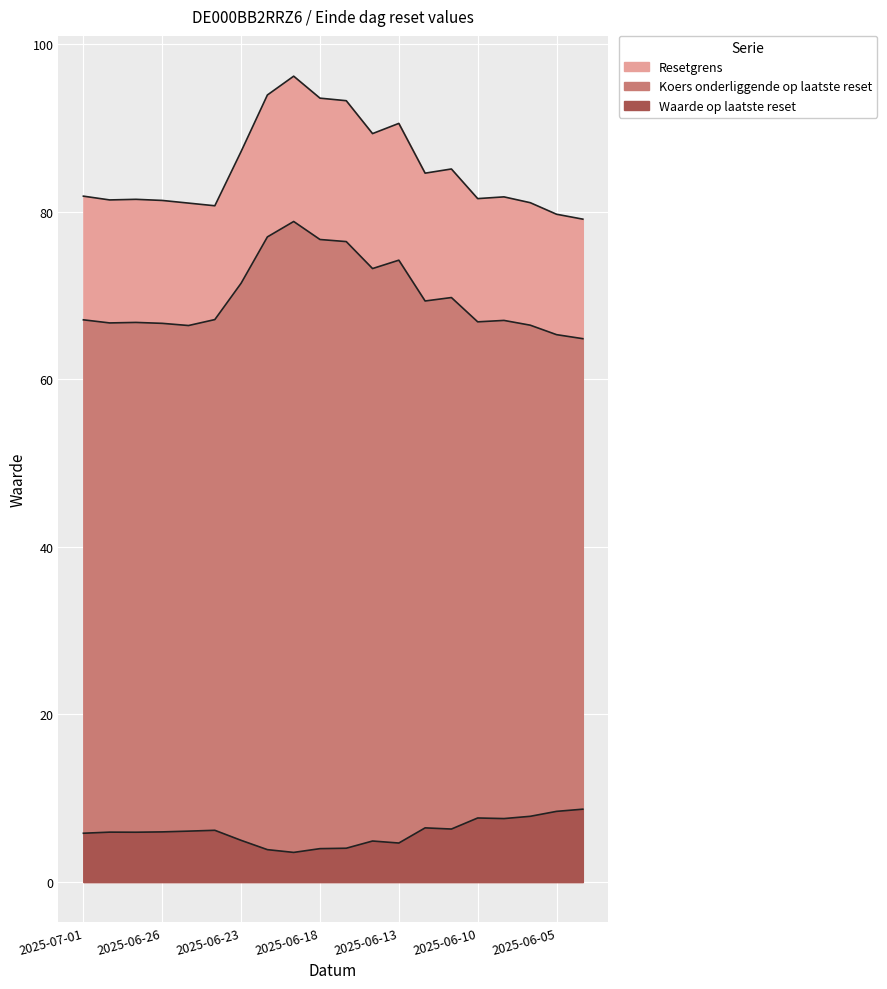

What is the approximate value of Waarde op laatste reset at 2025-07-01?

5.8